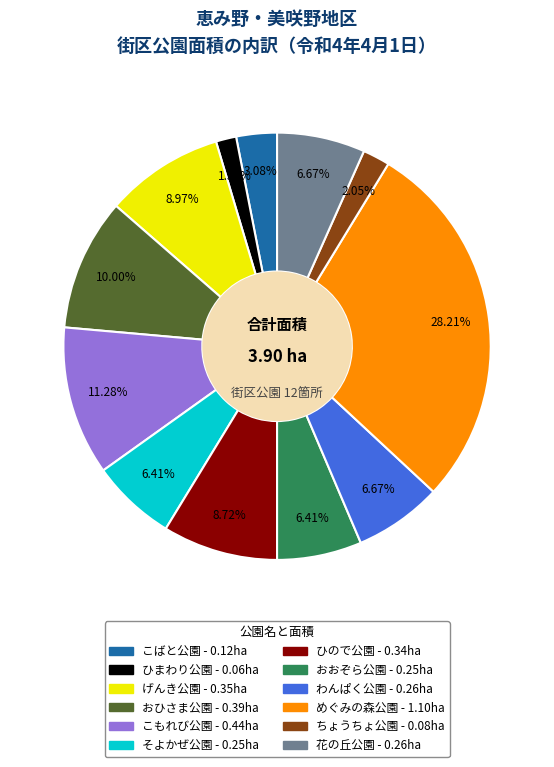

The げんき公園 slice represents 1% of the pie. True or false?

False